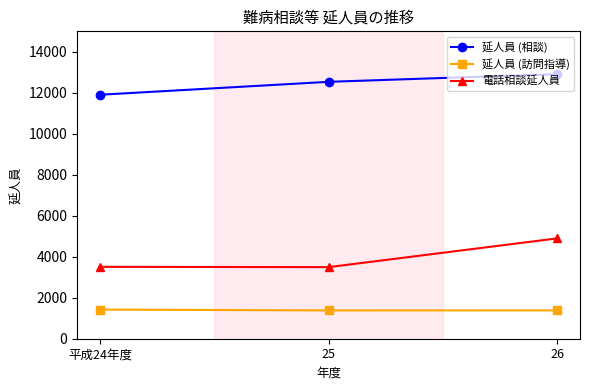

How many values in the 延人員 (訪問指導) series are below 1382?

1